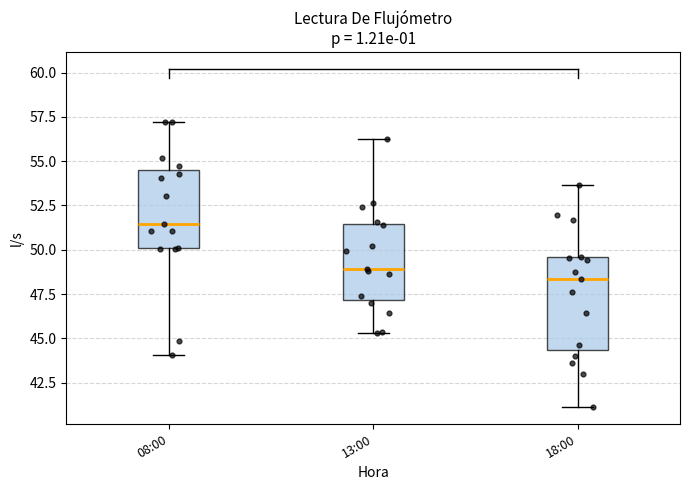

Where does the lower whisker of the box for 18:00 end on the y-axis? The values are not printed on the chart, so give them approximately, as read against the axis.

41.0